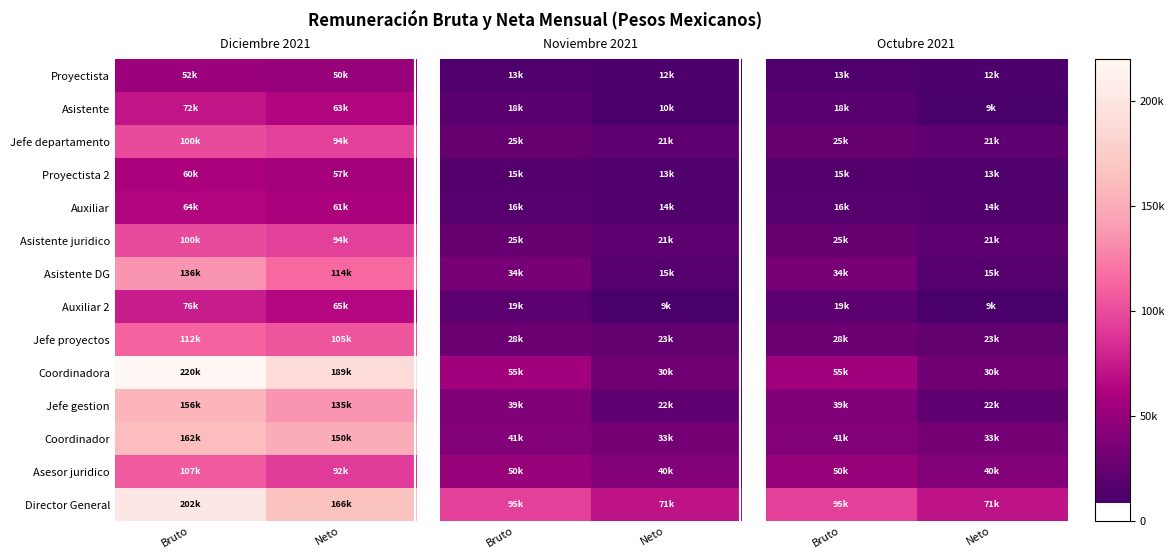

What is the difference between the highest and lowest values at Bruto?

82000.0